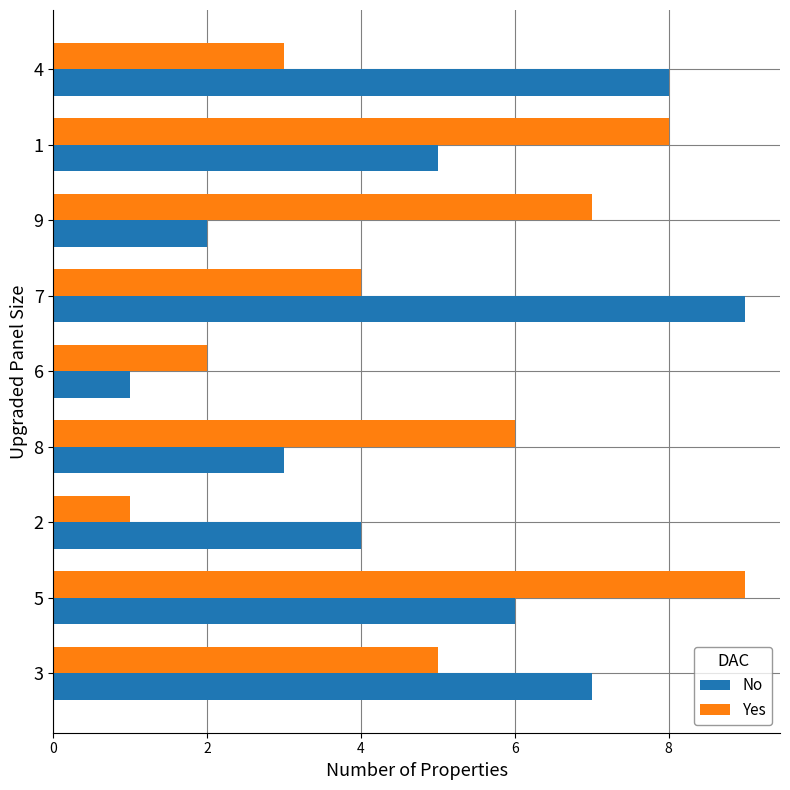

Which category has the lowest value in the Yes series?

2